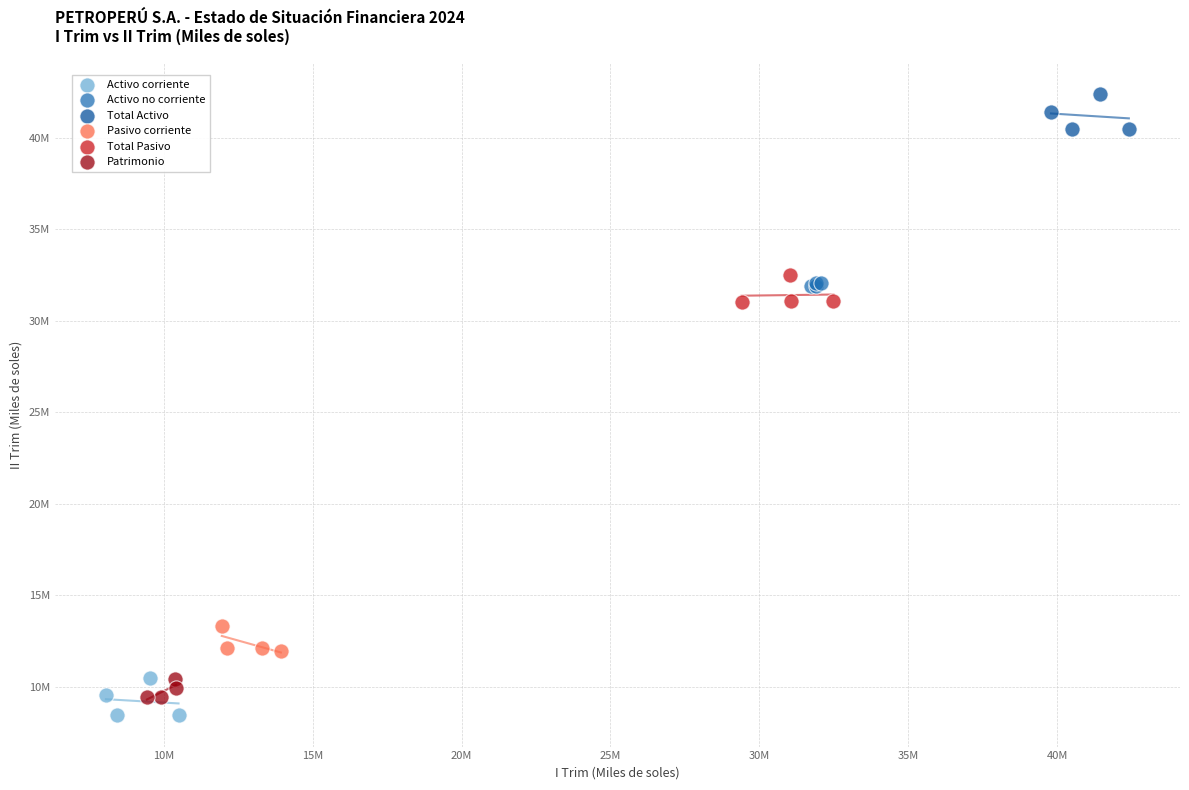

What are all the series names shown in the legend?

Activo corriente, Activo no corriente, Total Activo, Pasivo corriente, Total Pasivo, Patrimonio